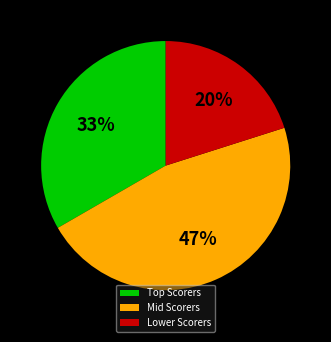

Is it true that Mid Scorers is 47% of the pie?

True